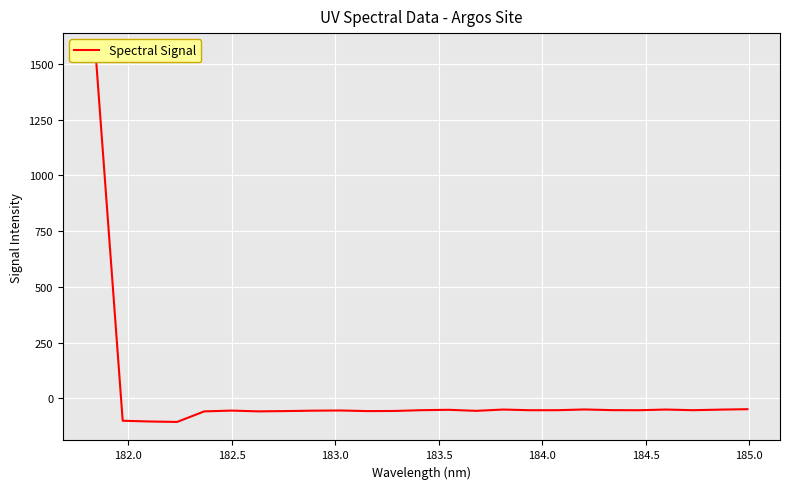

The value at 182.0 is -101.2. True or false?

True